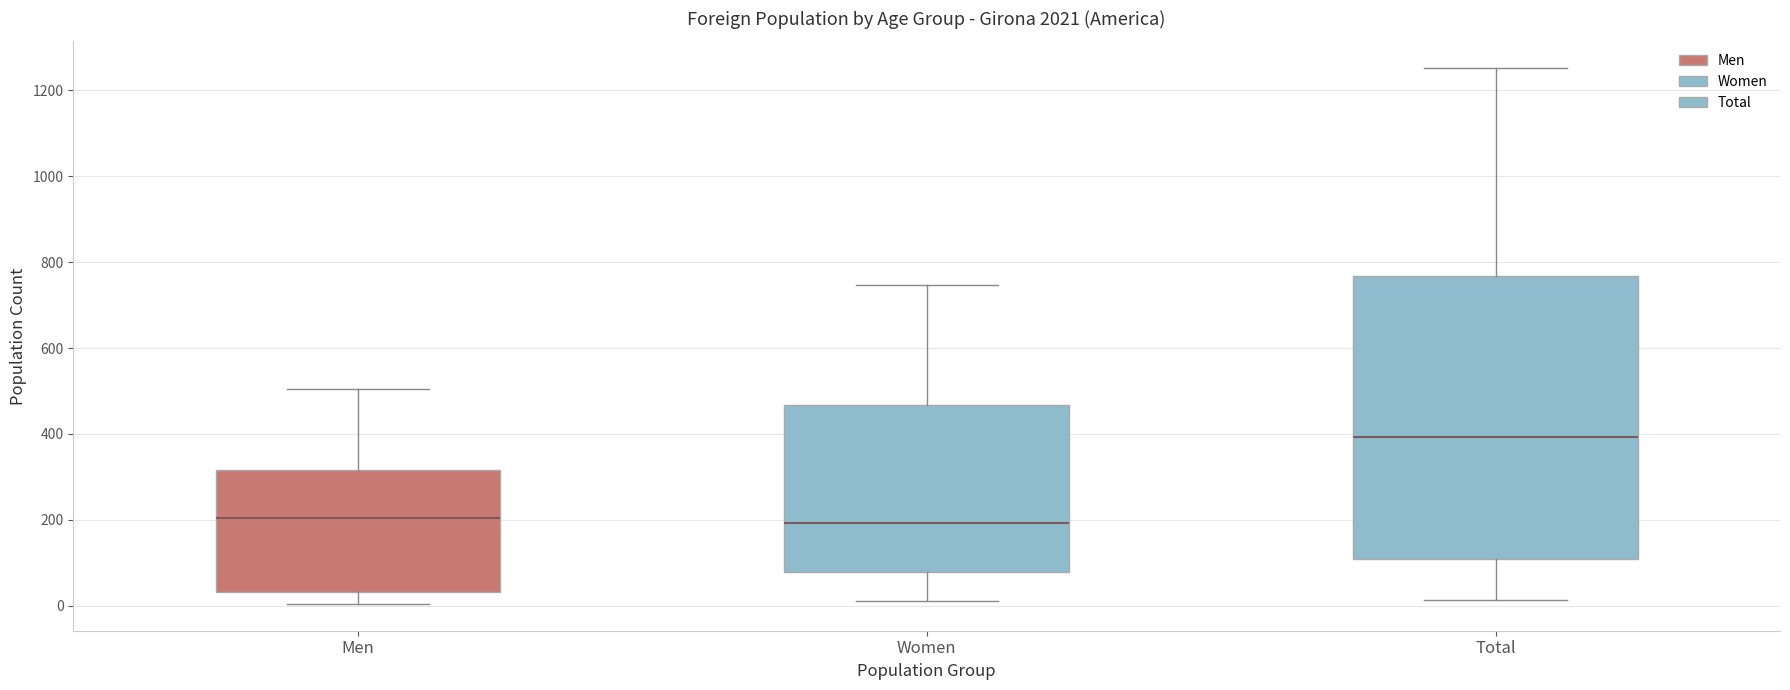

Reading left to right, read every box against the y-axis: the position of its median line, the range the box covers, and the ends of its whiskers. The values are not printed on the chart, so give them approximately, as read against the axis.

Men: median 200, box 40 to 320, whiskers 0 to 500
Women: median 200, box 80 to 460, whiskers 20 to 740
Total: median 400, box 100 to 760, whiskers 20 to 1260